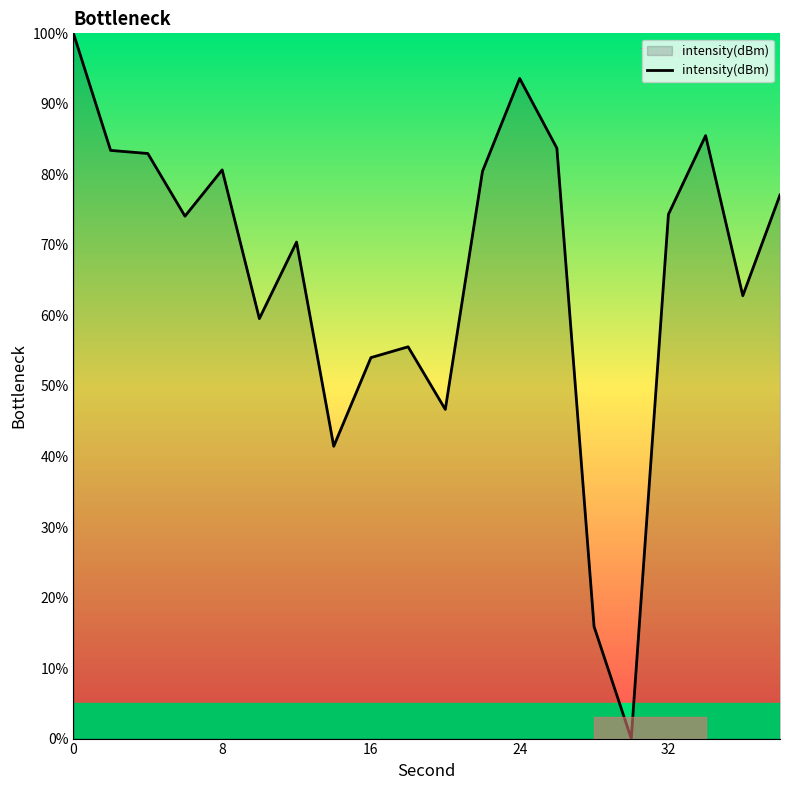

Does the chart have visible grid lines?

No